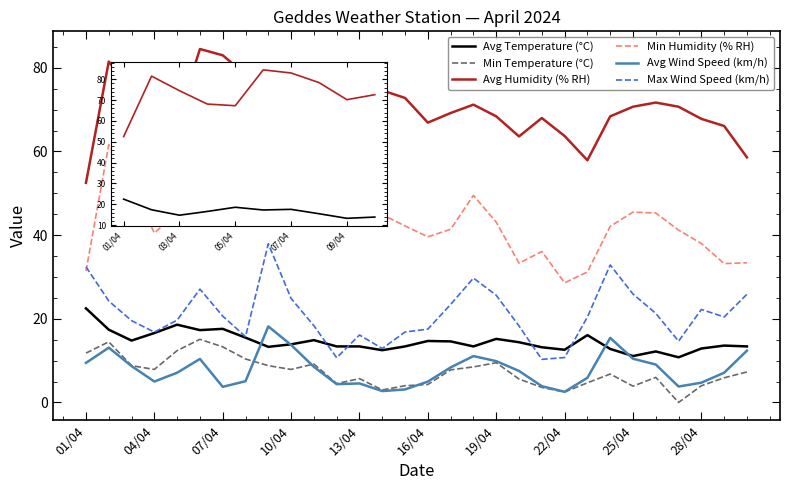

What is the lowest value of the Min Humidity (% RH) series?

28.6